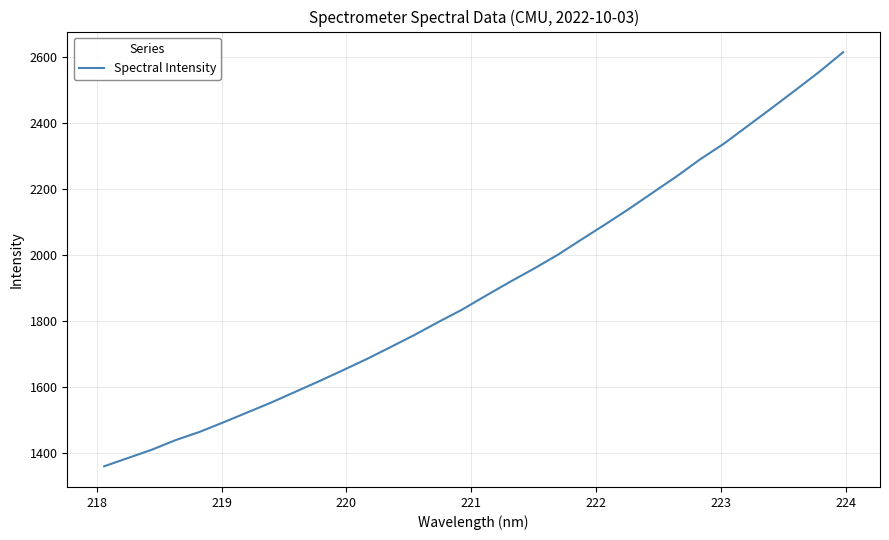

What is the smallest value displayed?

1358.9